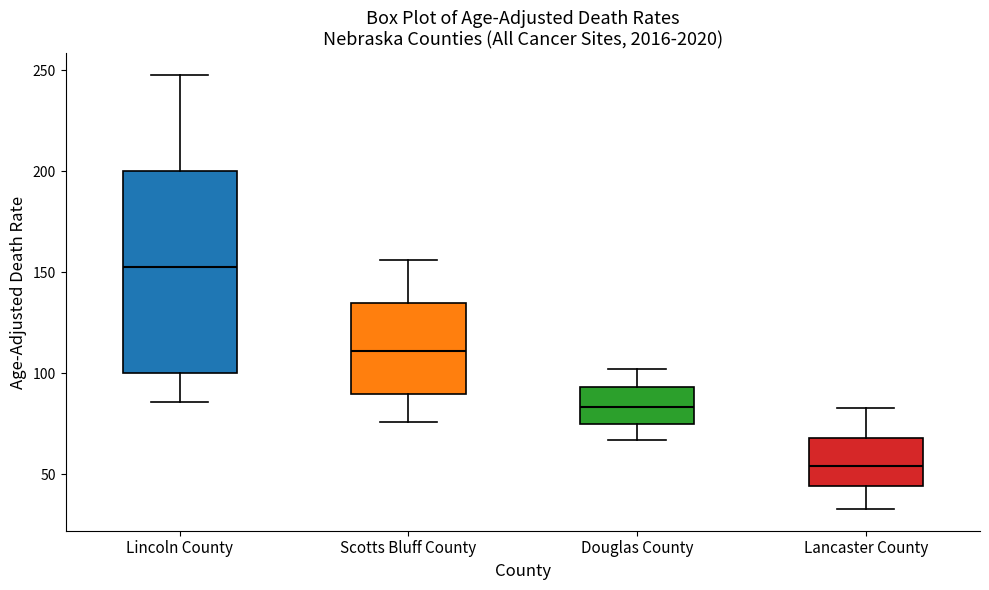

Reading left to right, read every box against the y-axis: the position of its median line, the range the box covers, and the ends of its whiskers. The values are not printed on the chart, so give them approximately, as read against the axis.

Lincoln County: median 155, box 100 to 200, whiskers 85 to 250
Scotts Bluff County: median 110, box 90 to 135, whiskers 75 to 155
Douglas County: median 85, box 75 to 95, whiskers 65 to 100
Lancaster County: median 55, box 45 to 70, whiskers 35 to 85